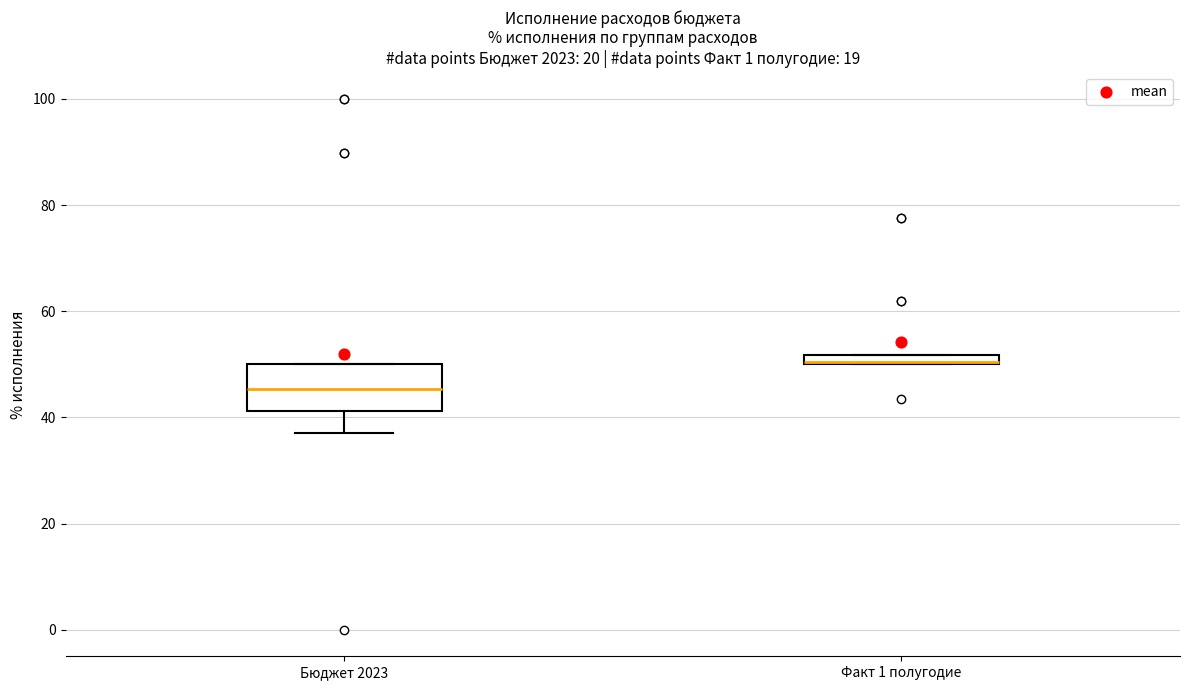

Where is the upper edge of the box for Факт 1 полугодие on the y-axis? The values are not printed on the chart, so give them approximately, as read against the axis.

52